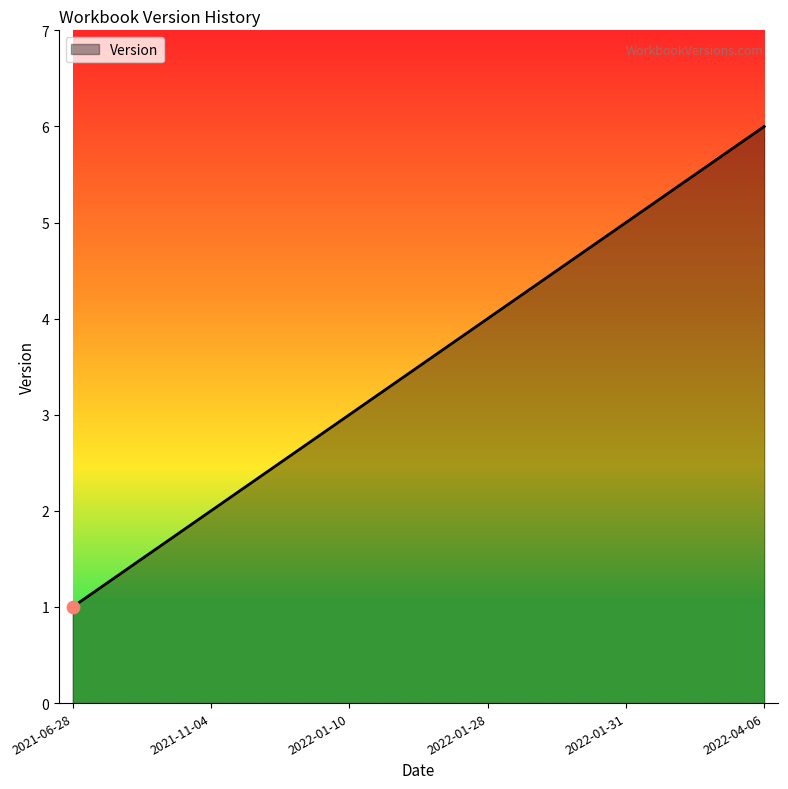

Approximately how many times larger is the value at 2021-06-28 compared to 2022-04-06?

0.2